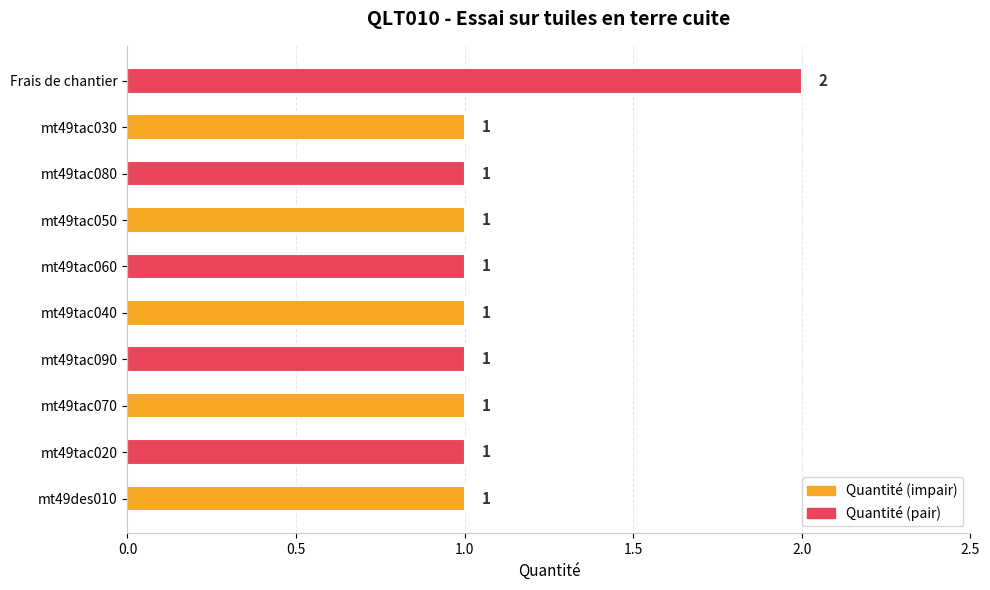

The chart shows a value of 2 at mt49des010. True or false?

False